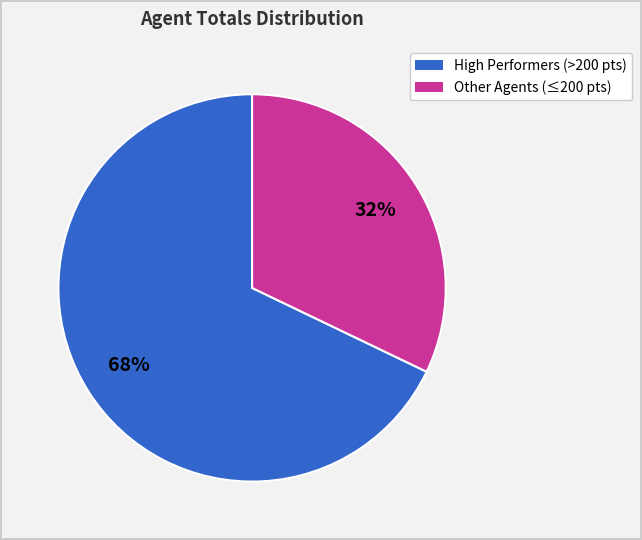

Is there a majority slice in this chart?

Yes